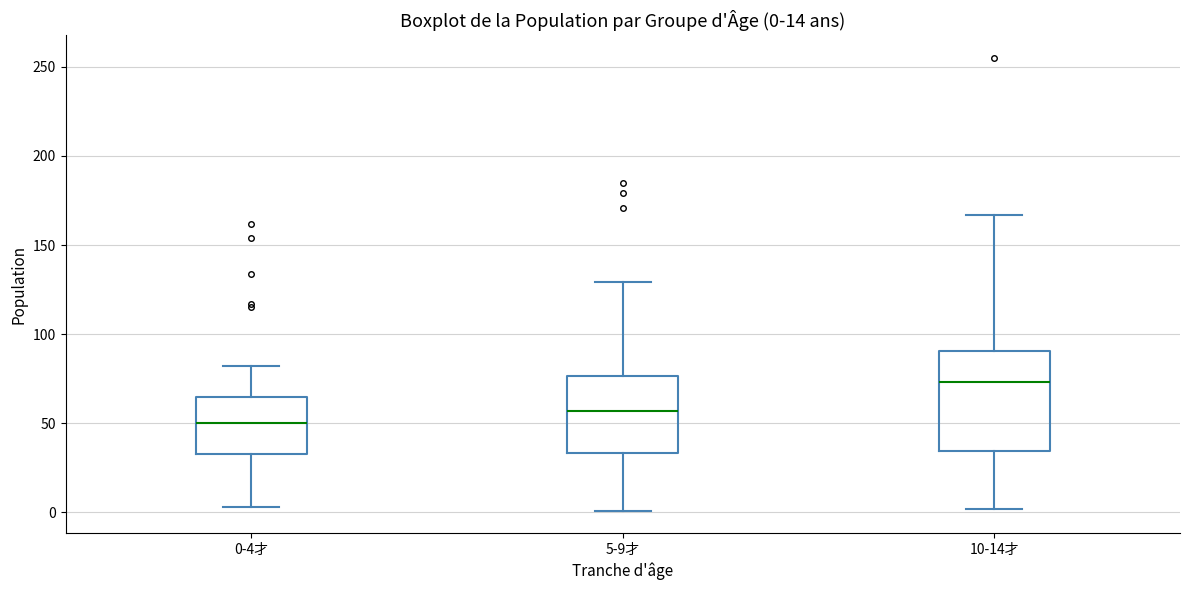

Comparing the boxes themselves (not the whiskers), which one is the tallest?

10-14才